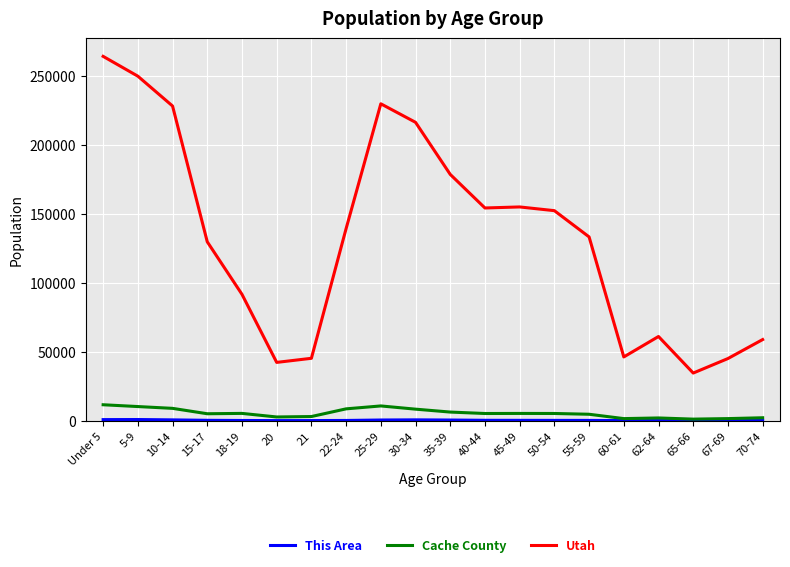

How many lines are shown in the chart?

3